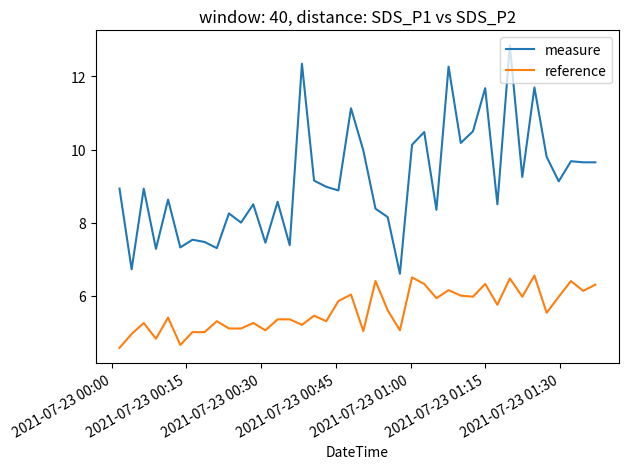

True or false: reference and measure cross at least once.

False